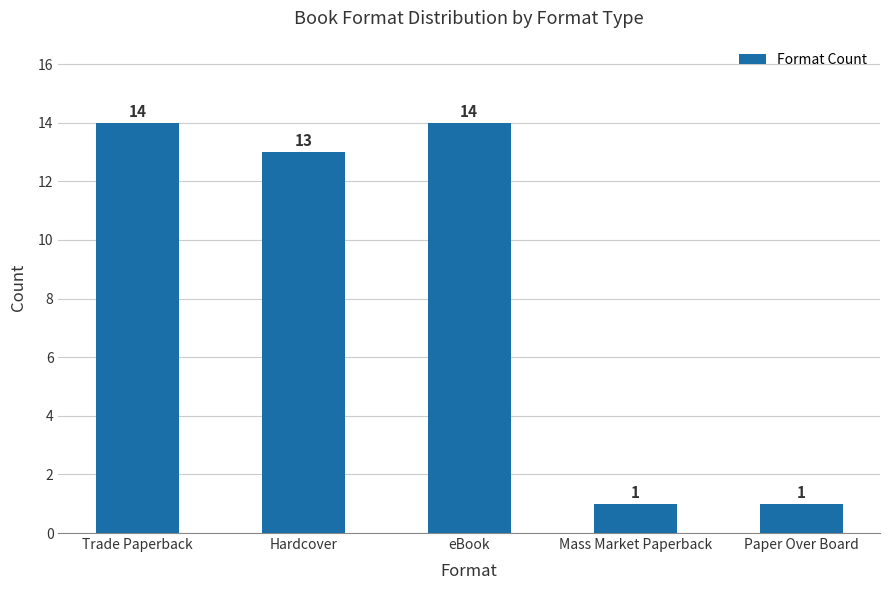

At which label does the data first exceed 13?

Trade Paperback